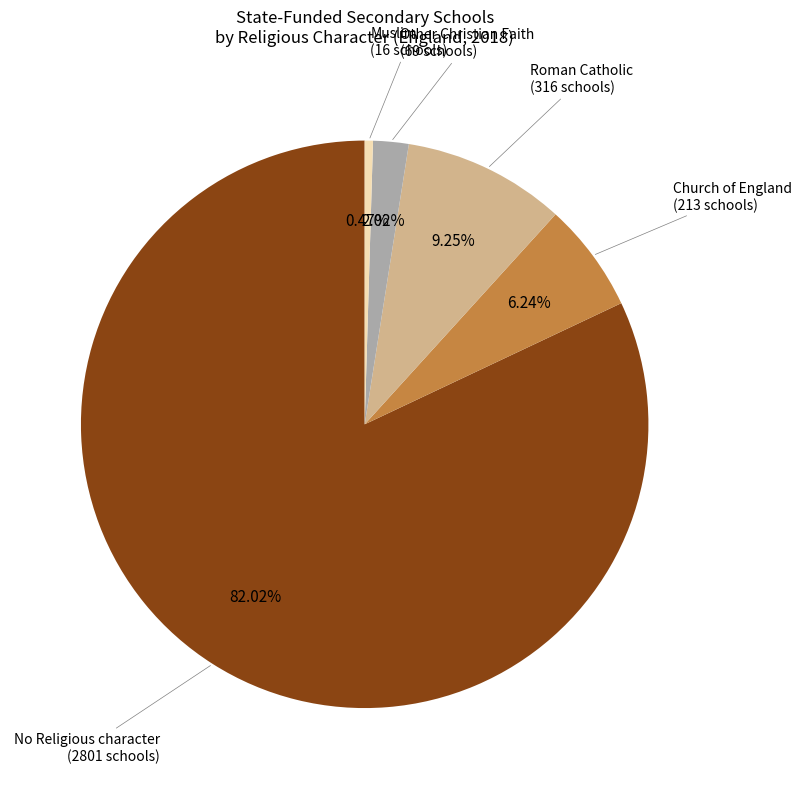

Is there any slice that represents more than half of the pie?

Yes